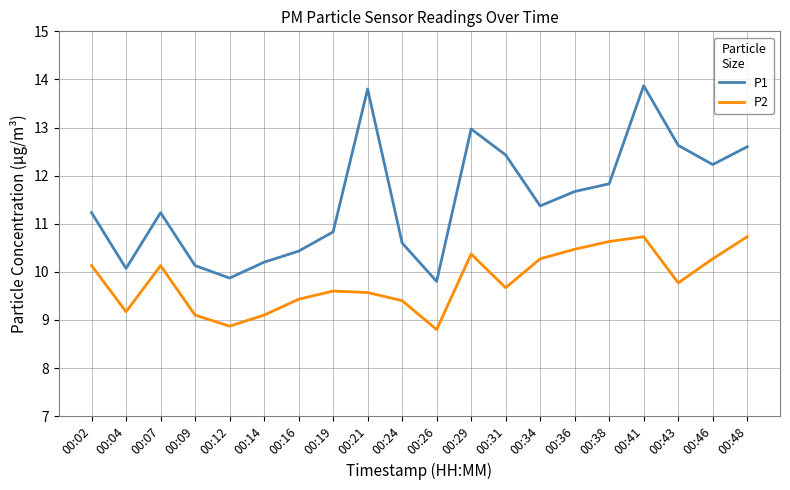

What is the sum of all P1 values?

229.8